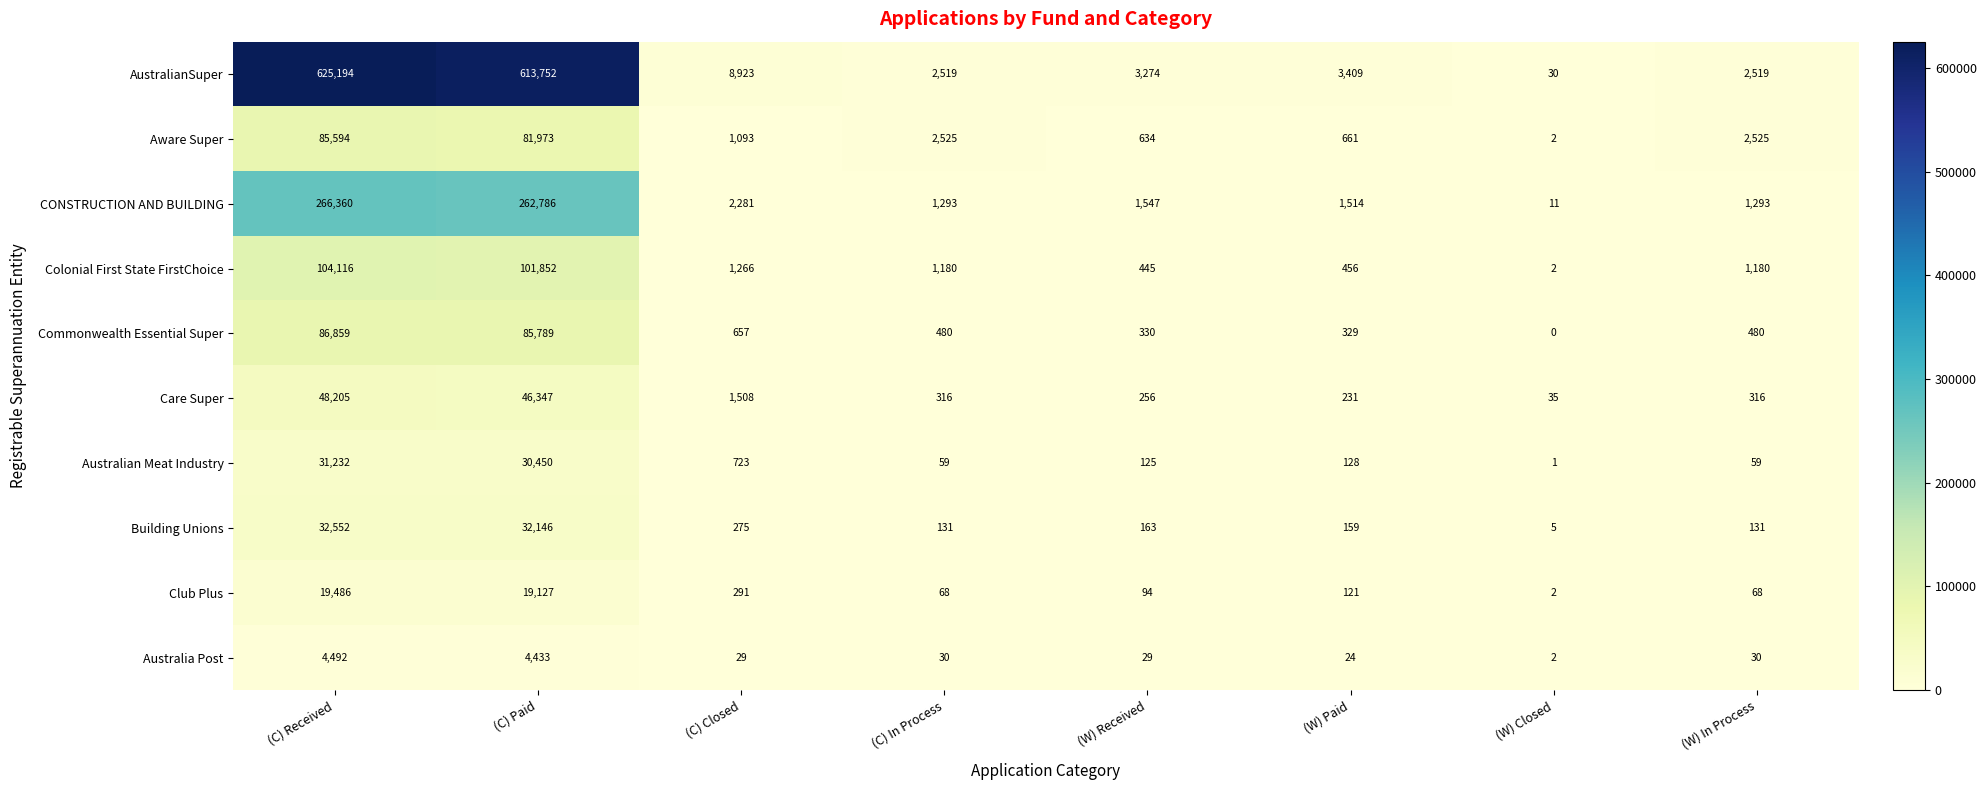

What is the total value across all series at (C) Closed?

17046